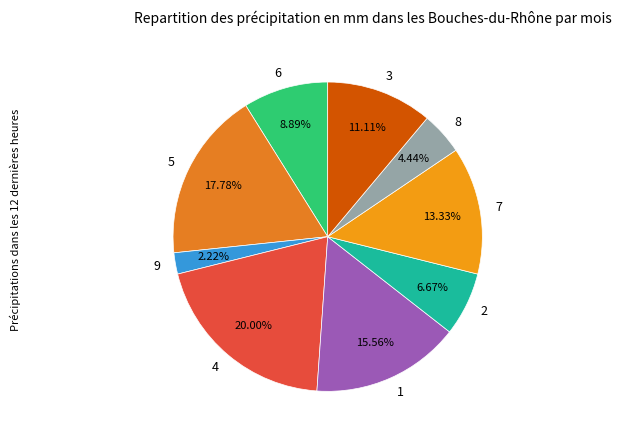

Count the number of slices in the pie.

9